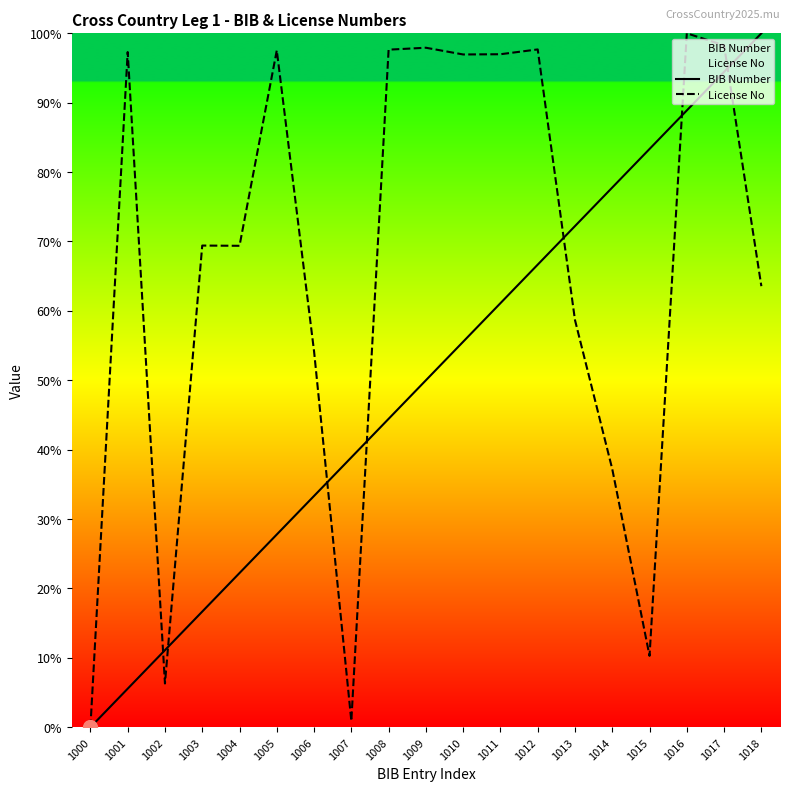

What is the total value across all series at 1012?

164.3